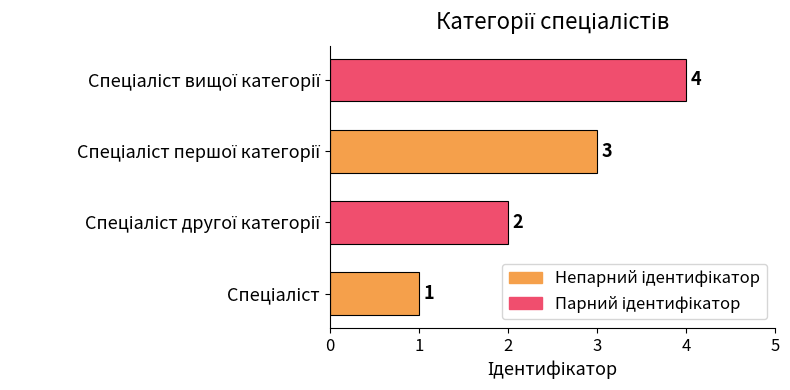

How many values are between 2 and 4?

3